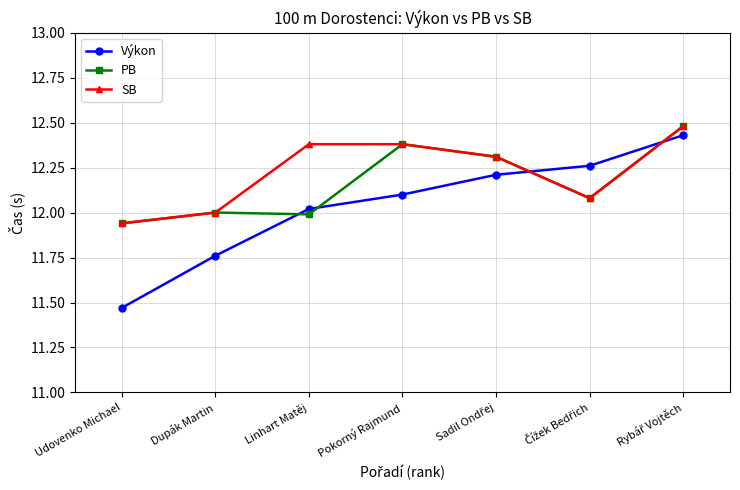

Rank the series at Linhart Matěj from lowest to highest value.

PB, Výkon, SB